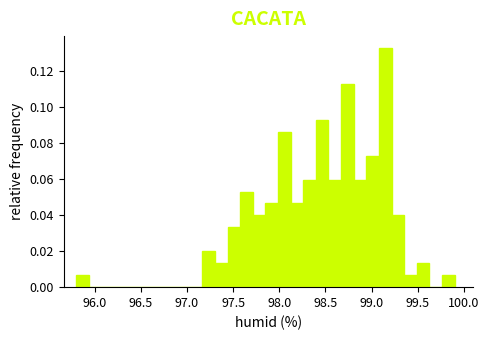

Around what value on the x-axis is the tallest bar? Give the approximate position of its centre, as read against the axis.

99.15